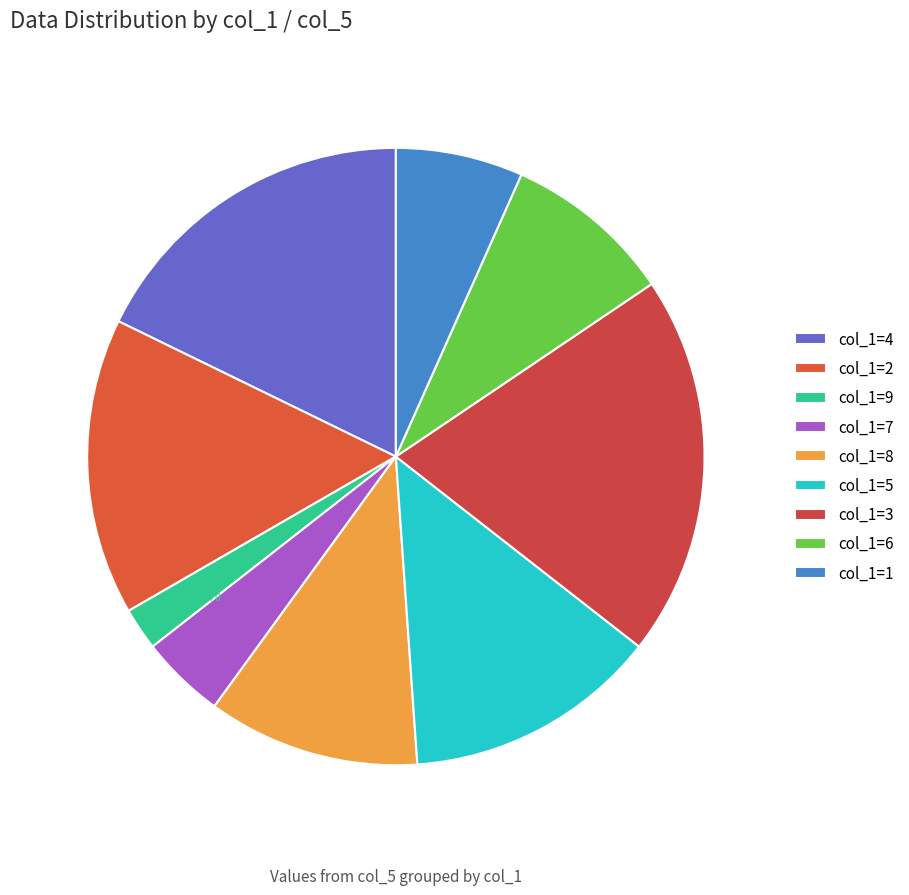

Rank the categories by value from lowest to highest.

col_1=9, col_1=7, col_1=1, col_1=6, col_1=8, col_1=5, col_1=2, col_1=4, col_1=3